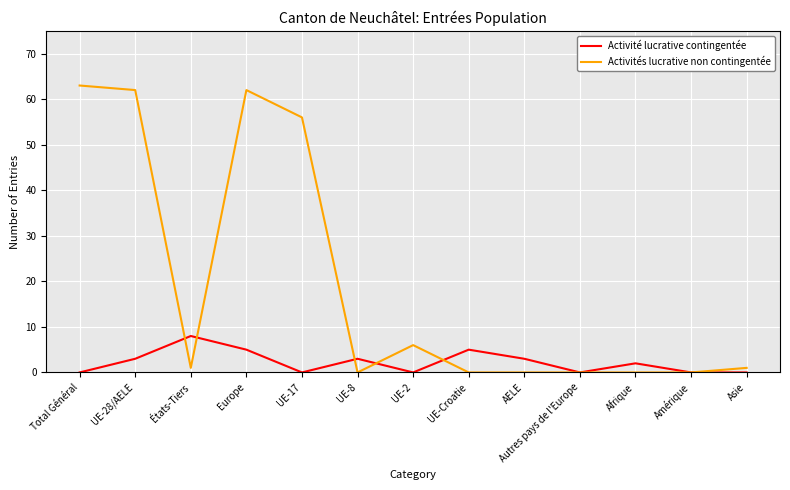

Is it true that Activités lucrative non contingentée equals 63 at Total Général?

True